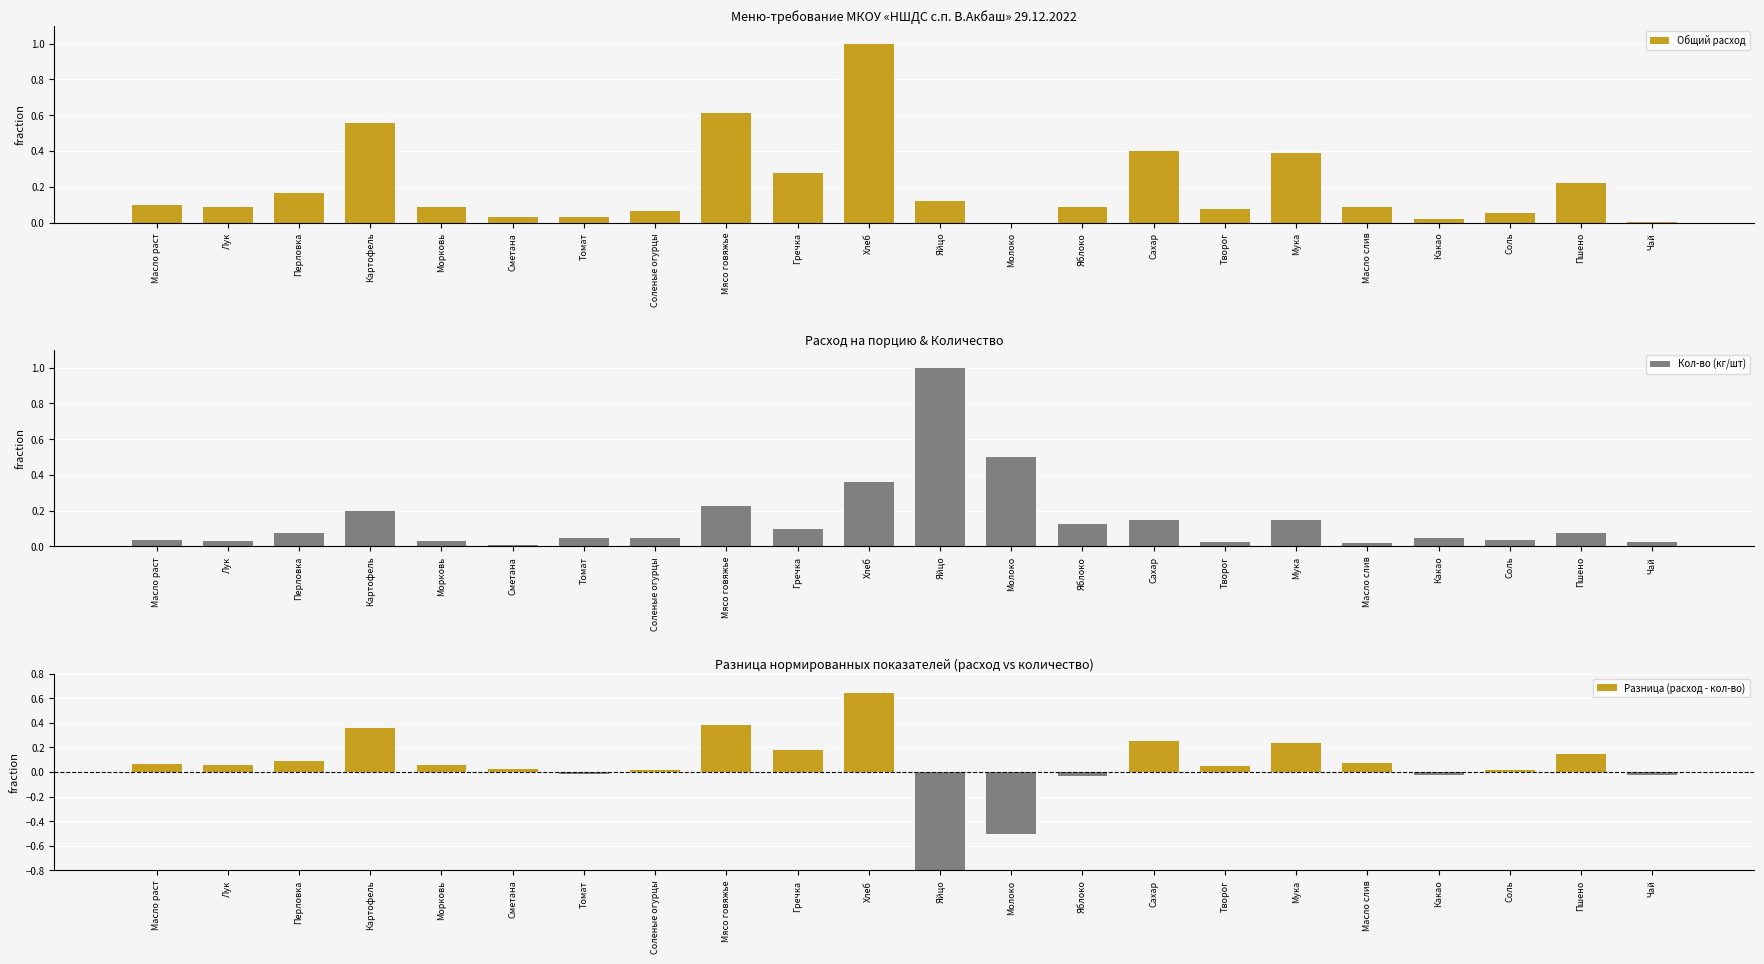

How many positive values does the Общий расход series have?

21